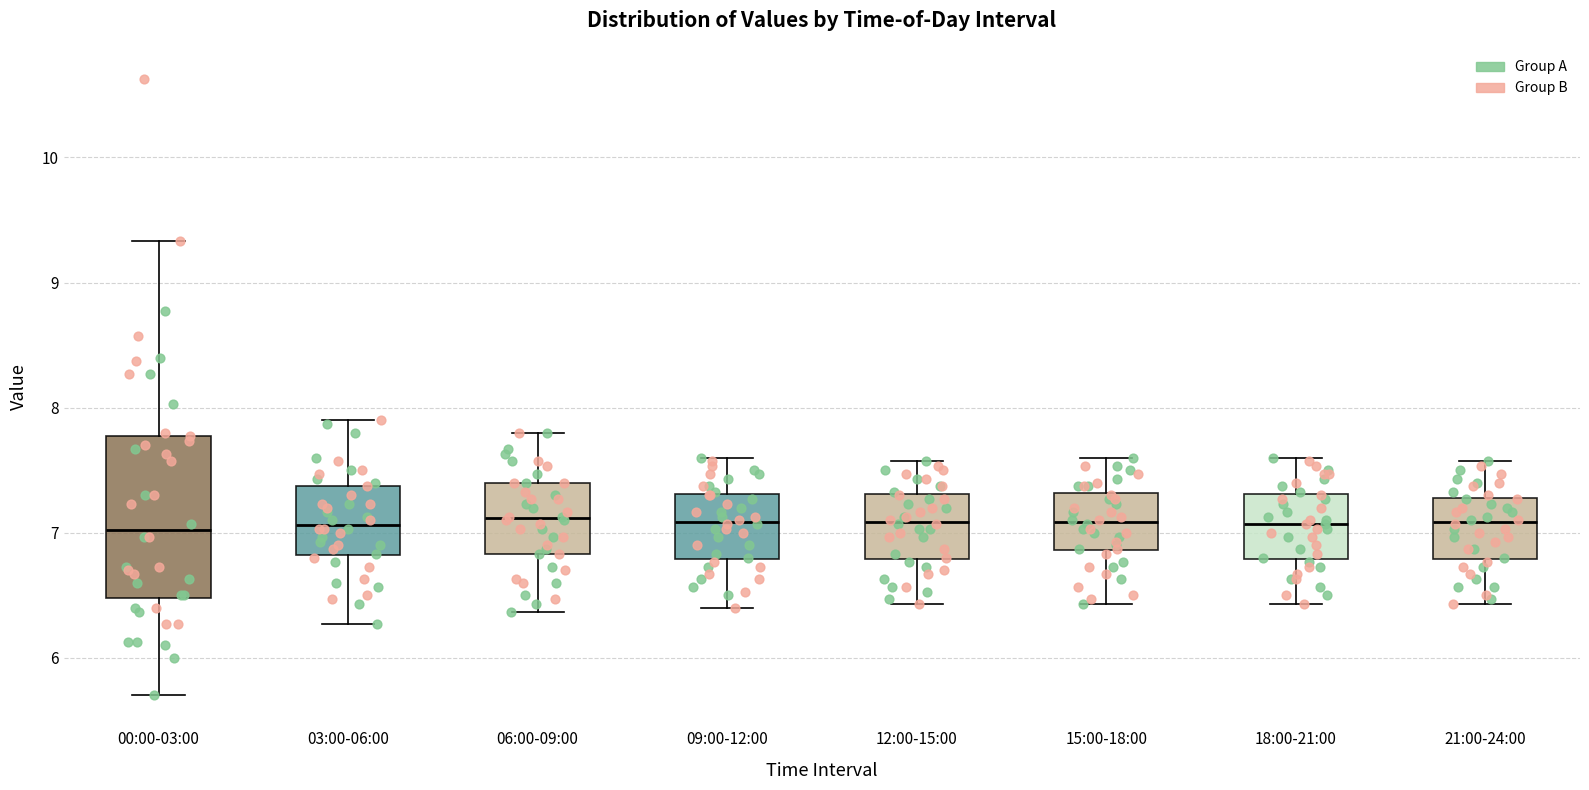

Reading left to right, read every box against the y-axis: the position of its median line, the range the box covers, and the ends of its whiskers. The values are not printed on the chart, so give them approximately, as read against the axis.

00:00-03:00: median 7.0, box 6.5 to 7.8, whiskers 5.7 to 9.3
03:00-06:00: median 7.1, box 6.8 to 7.4, whiskers 6.3 to 7.9
06:00-09:00: median 7.1, box 6.8 to 7.4, whiskers 6.4 to 7.8
09:00-12:00: median 7.1, box 6.8 to 7.3, whiskers 6.4 to 7.6
12:00-15:00: median 7.1, box 6.8 to 7.3, whiskers 6.4 to 7.6
15:00-18:00: median 7.1, box 6.9 to 7.3, whiskers 6.4 to 7.6
18:00-21:00: median 7.1, box 6.8 to 7.3, whiskers 6.4 to 7.6
21:00-24:00: median 7.1, box 6.8 to 7.3, whiskers 6.4 to 7.6